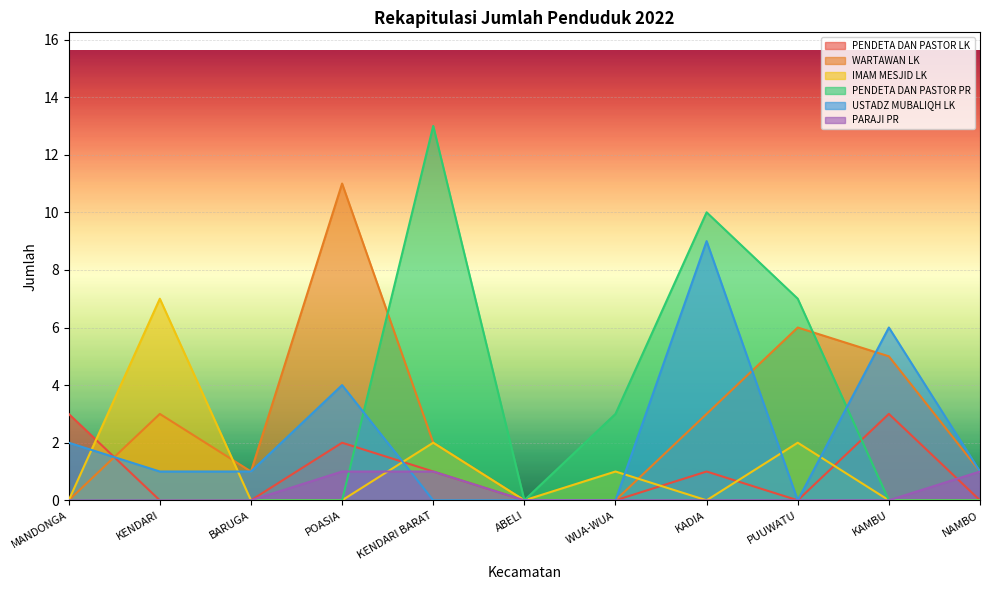

What is the total value across all series at BARUGA?

2